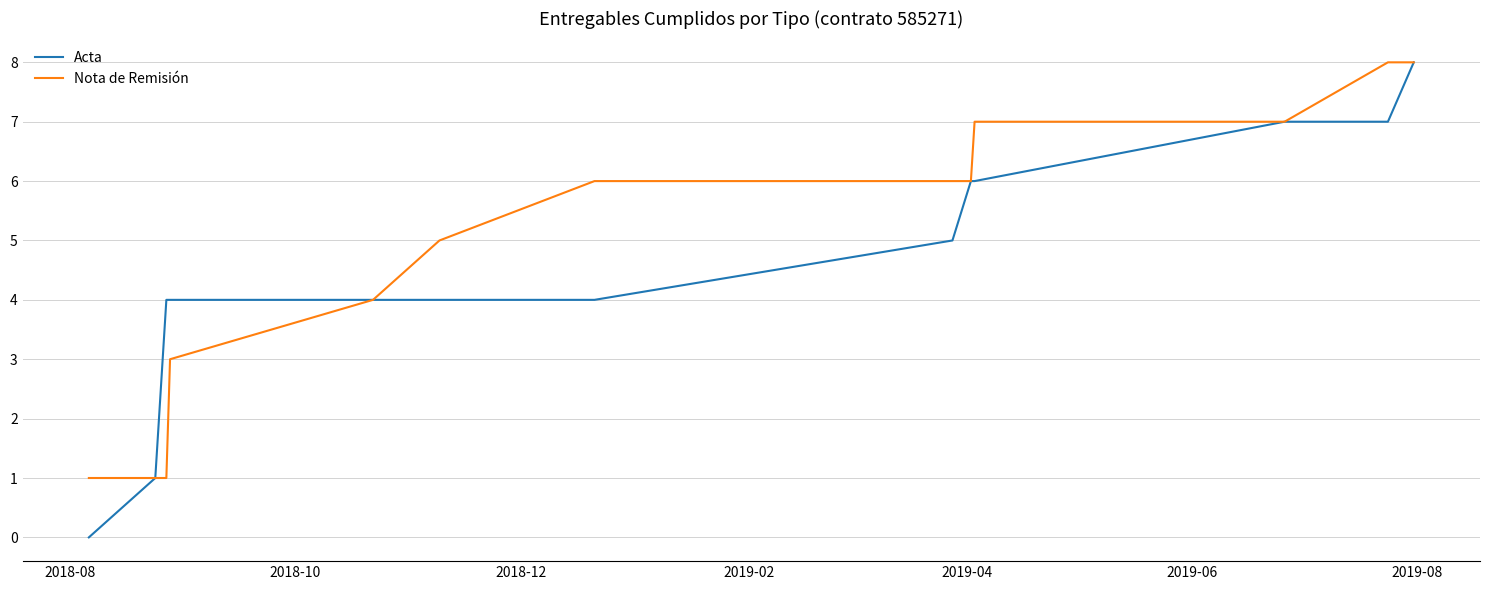

Which series has the largest range (max minus min)?

Acta